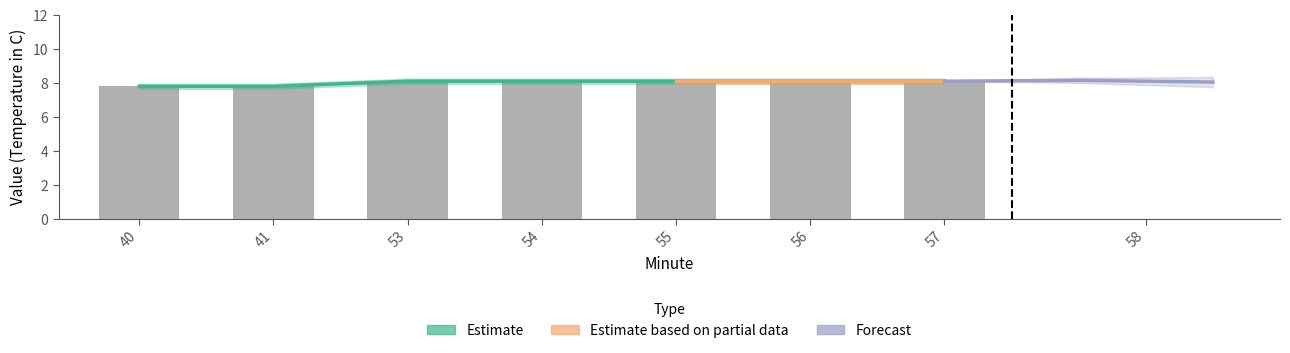

Does the chart contain stacked bars?

No